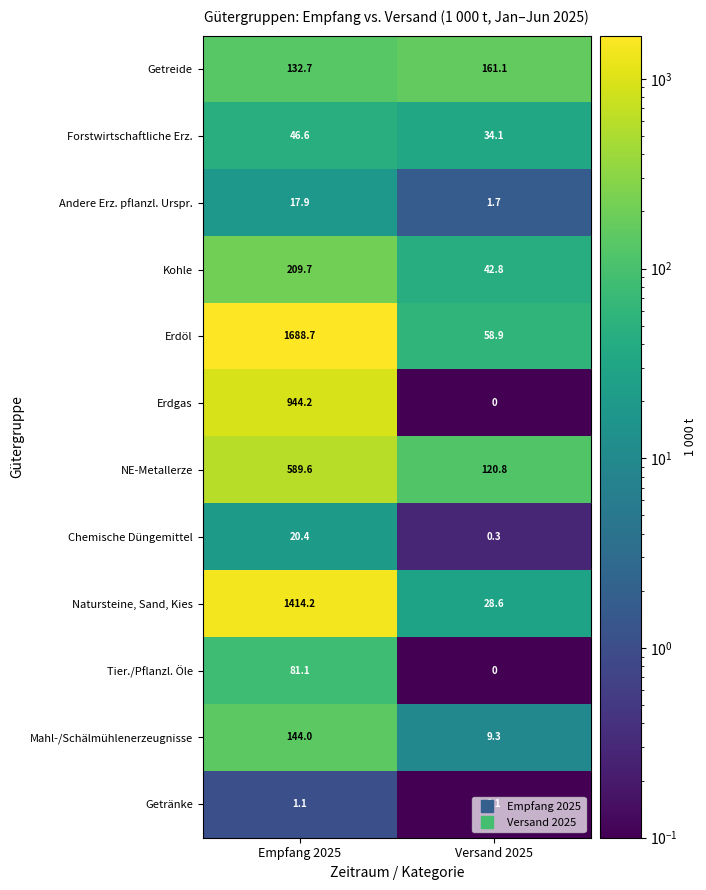

Which series has the widest spread of values?

Erdöl